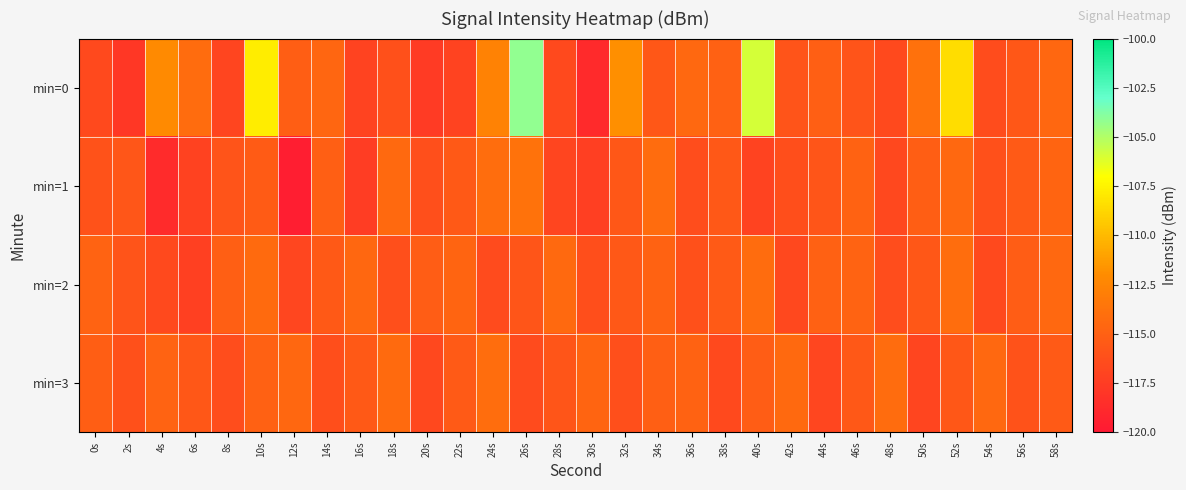

Which category has the lowest value across all series?

12s